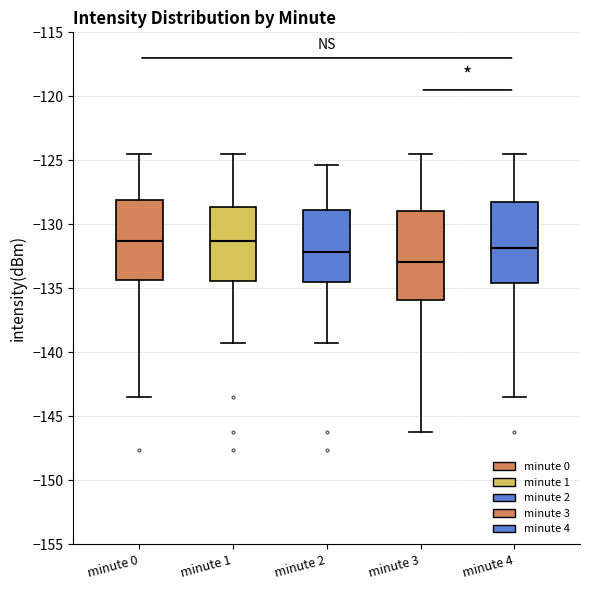

Comparing the boxes themselves (not the whiskers), which one is the tallest?

minute 3